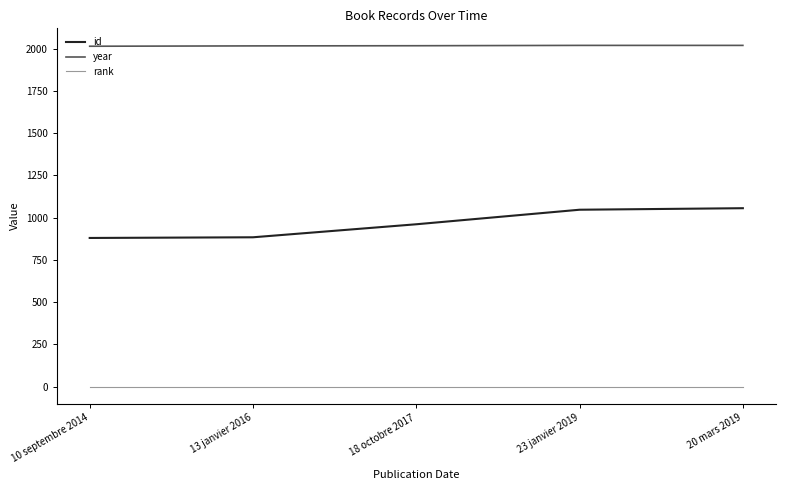

True or false: id has a value of 961 at 18 octobre 2017.

True